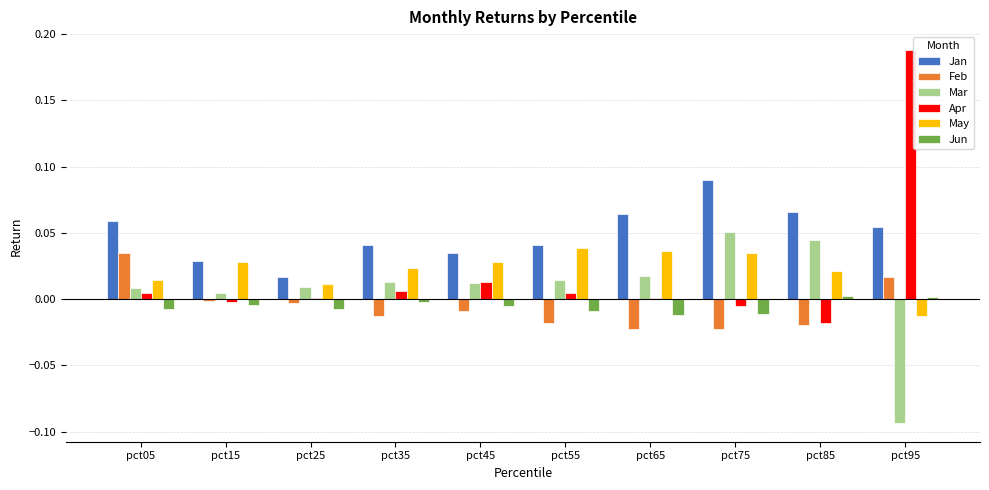

Are the bars horizontal?

No